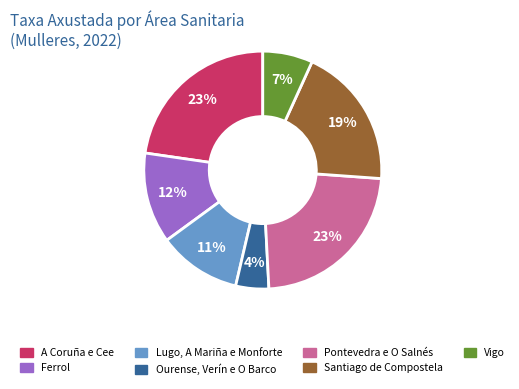

Is it true that Ferrol is 22% of the pie?

False